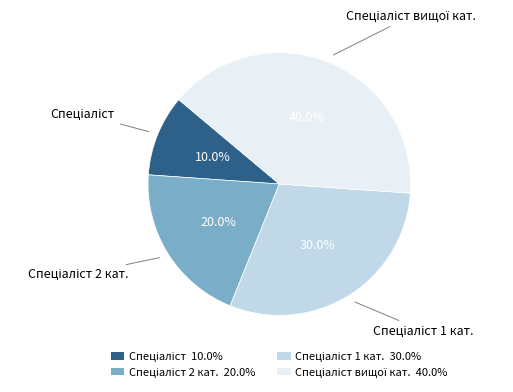

Does any single category account for the majority?

No